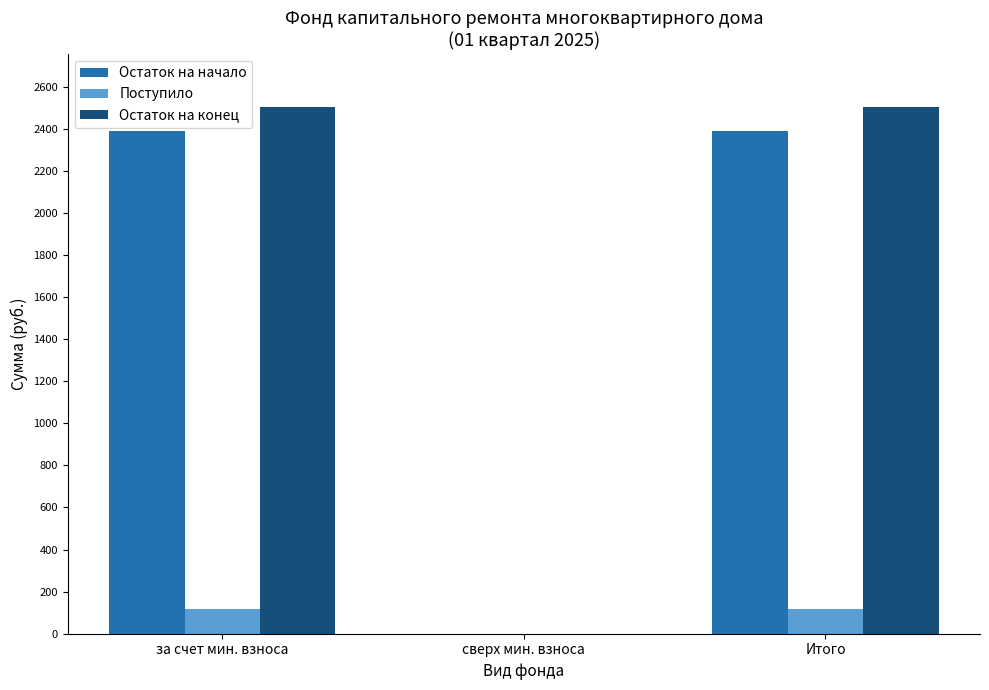

Read the Поступило value at Итого.

117.2